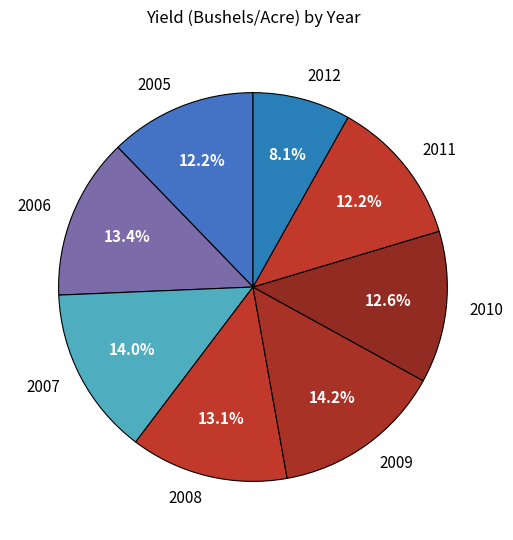

Is 2011 the majority of the pie?

No